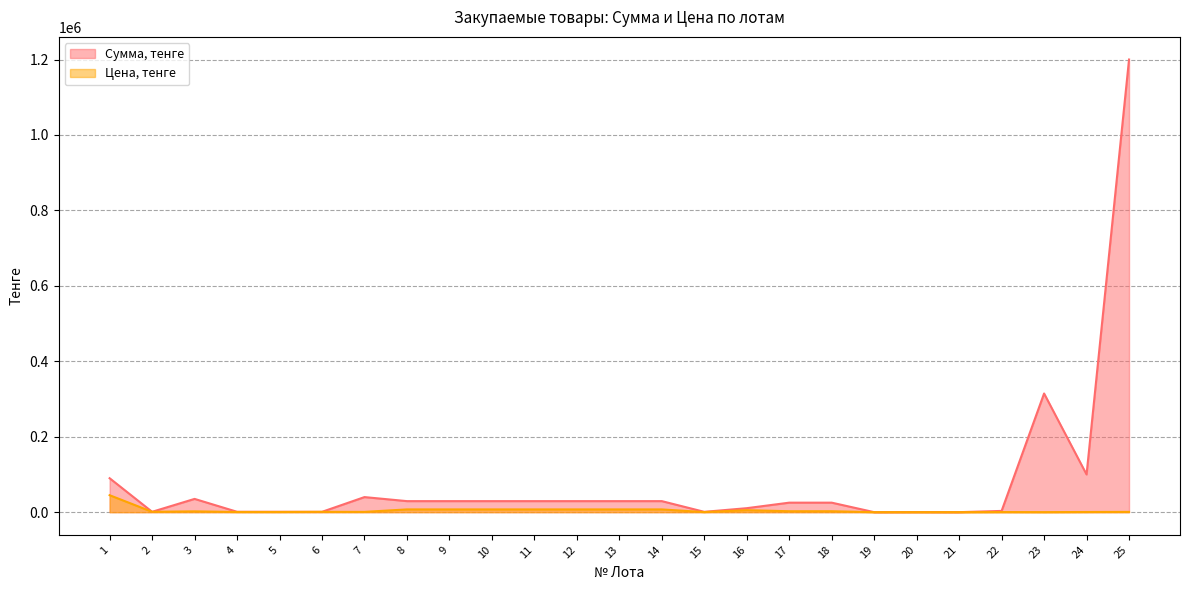

Which category has the lowest value across all series?

19